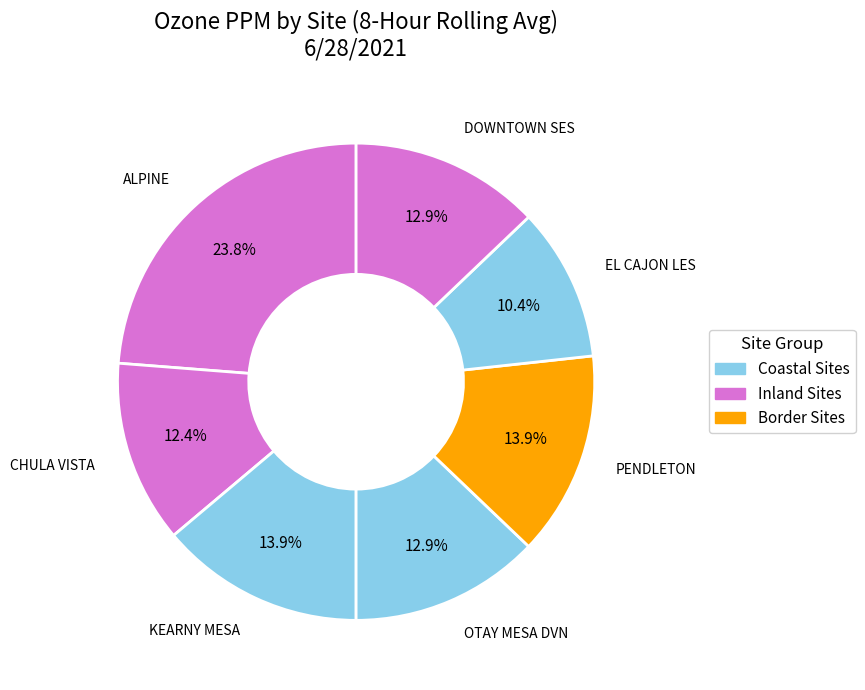

How many segments does this pie chart have?

7